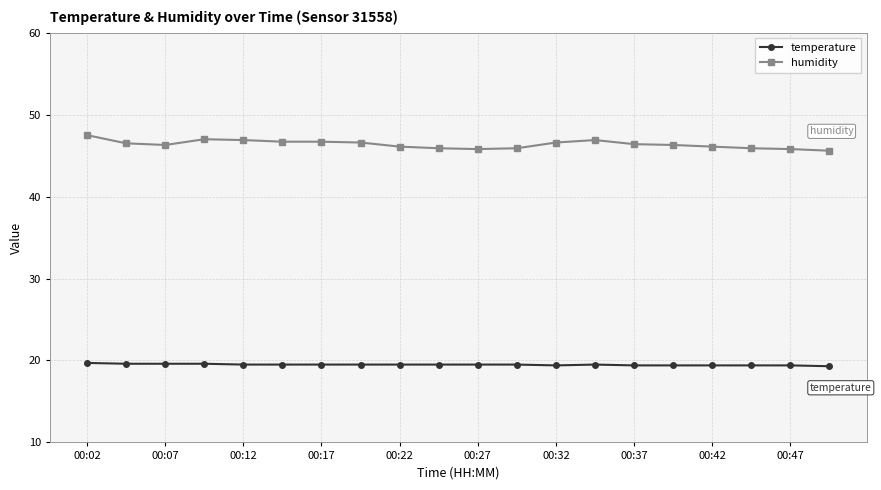

At how many categories does at least one series exceed 22?

20